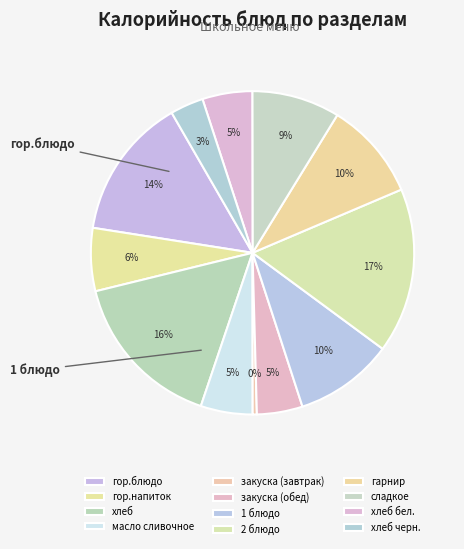

What is the smallest slice in the pie chart?

закуска (завтрак)